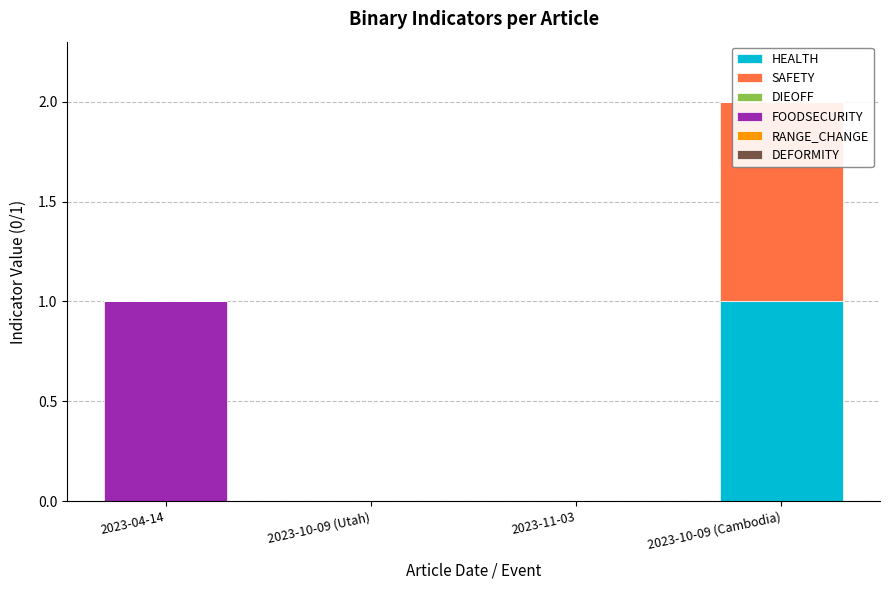

Which series has the widest spread of values?

HEALTH